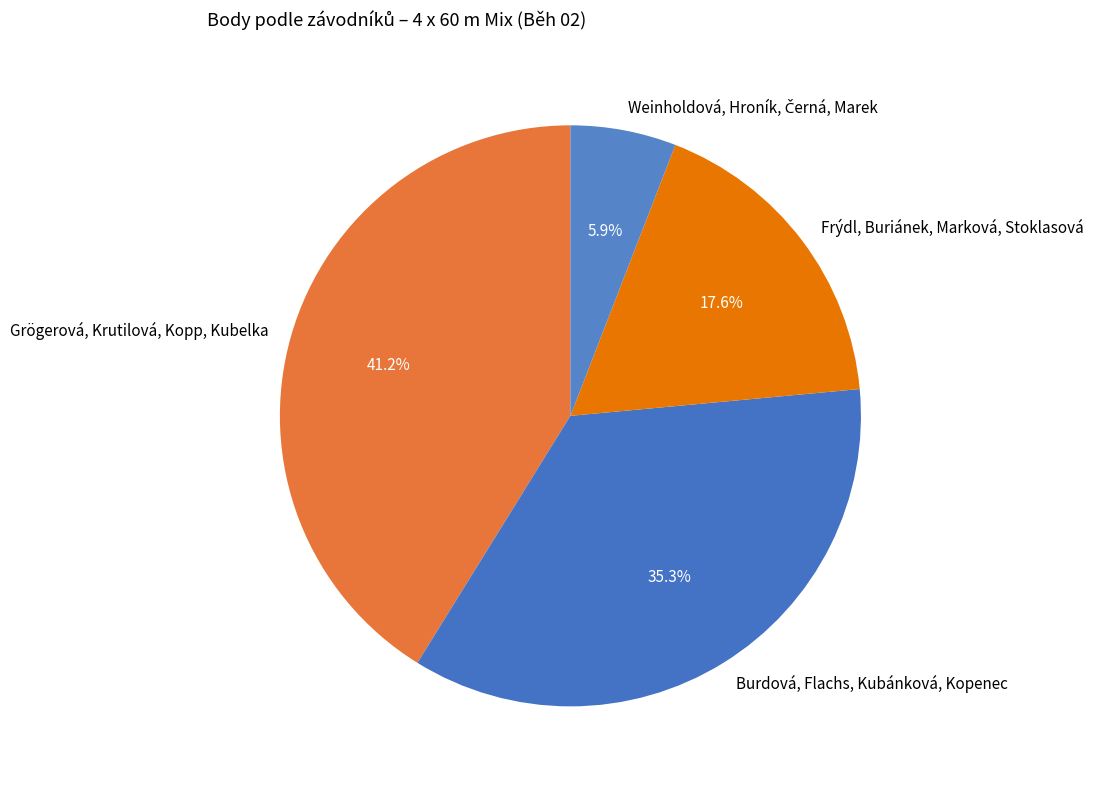

What is the largest slice in the pie chart?

Grögerová, Krutilová, Kopp, Kubelka